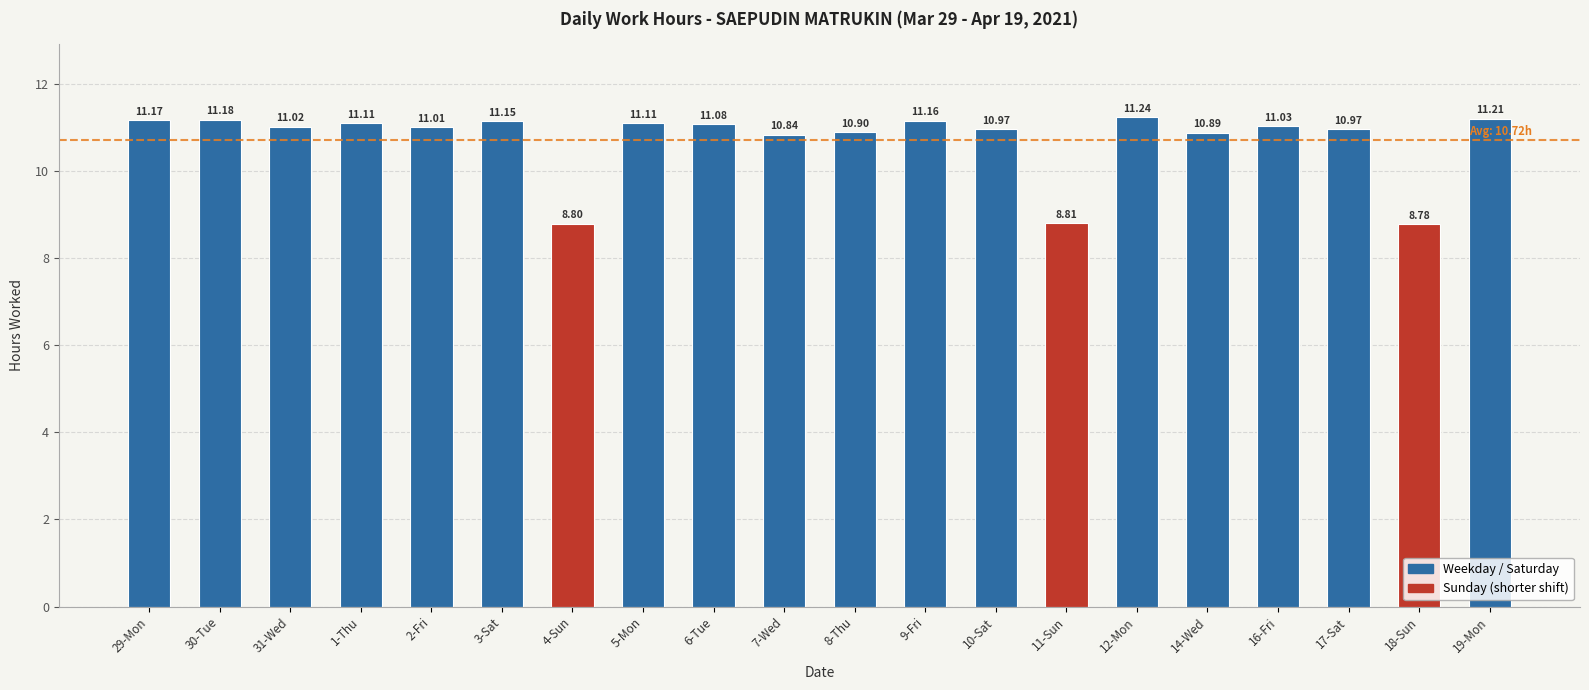

Reading left to right, list all the values displayed in this chart.

11.2	11.2	11.0	11.1	11.0	11.2	8.8	11.1	11.1	10.8	10.9	11.2	11.0	8.8	11.2	10.9	11.0	11.0	8.8	11.2